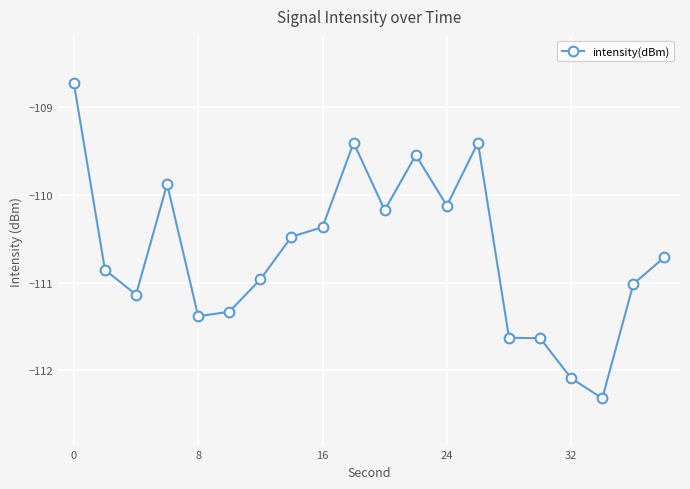

What is the maximum value shown in the chart?

-108.7